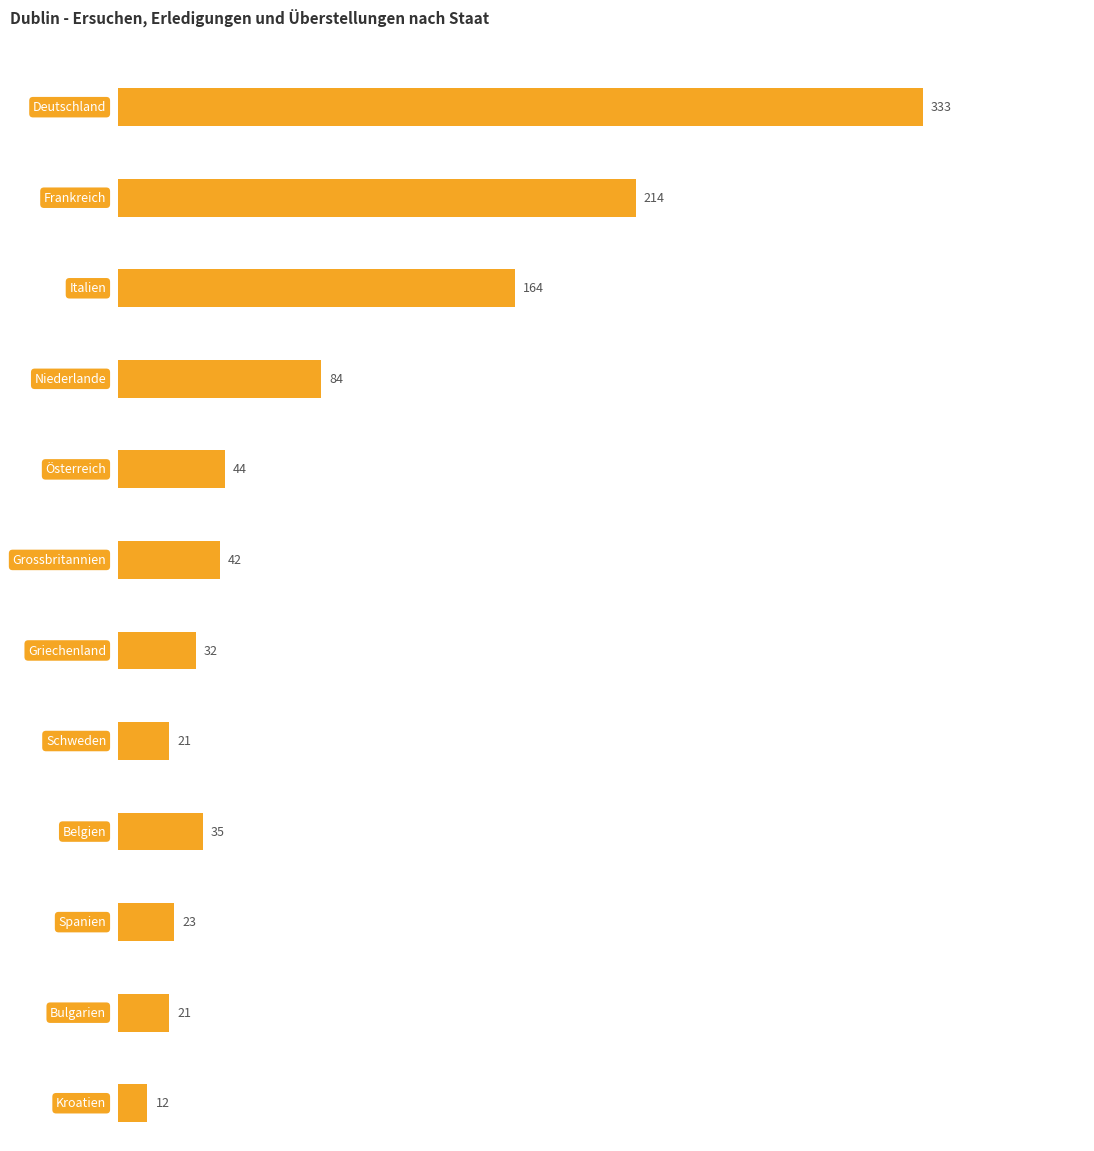

Which has a higher value, Schweden or Bulgarien?

Schweden